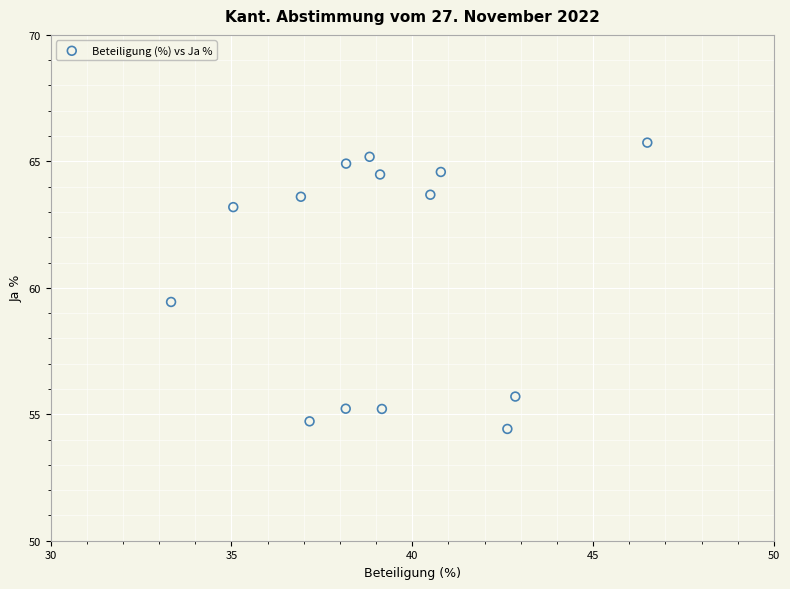

What Y value in the scatter plot is closest to 60?

59.4